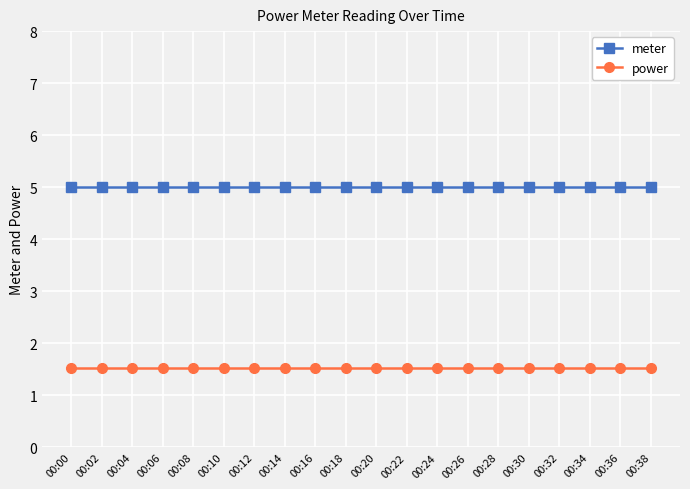

What is the minimum value for meter?

5.0